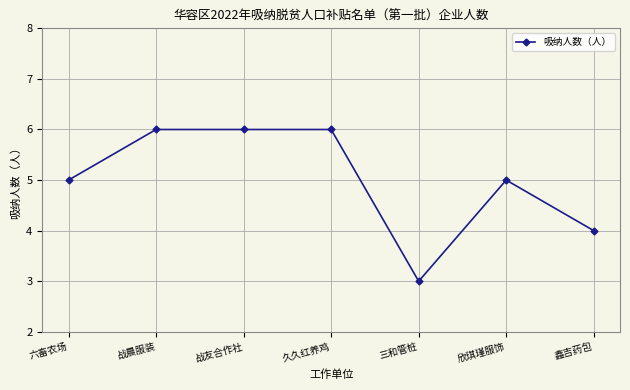

Does the chart display data point markers on the line(s)?

Yes